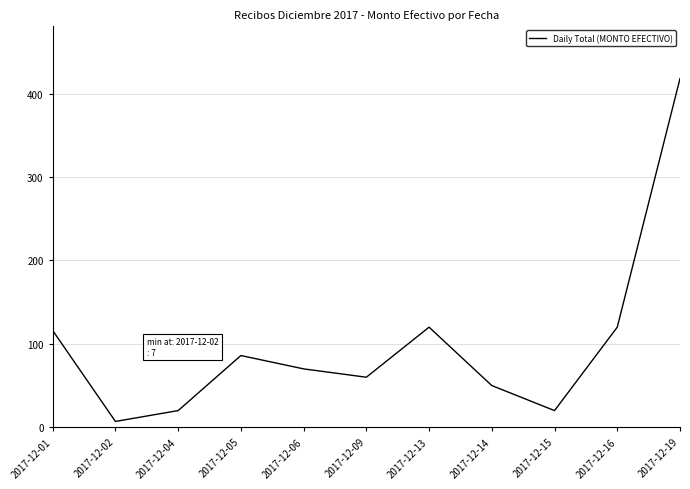

Reading right to left, transcribe all the data shown in this chart.

2017-12-19=418	2017-12-16=120	2017-12-15=20	2017-12-14=50	2017-12-13=120	2017-12-09=60	2017-12-06=70	2017-12-05=86	2017-12-04=20	2017-12-02=7	2017-12-01=116